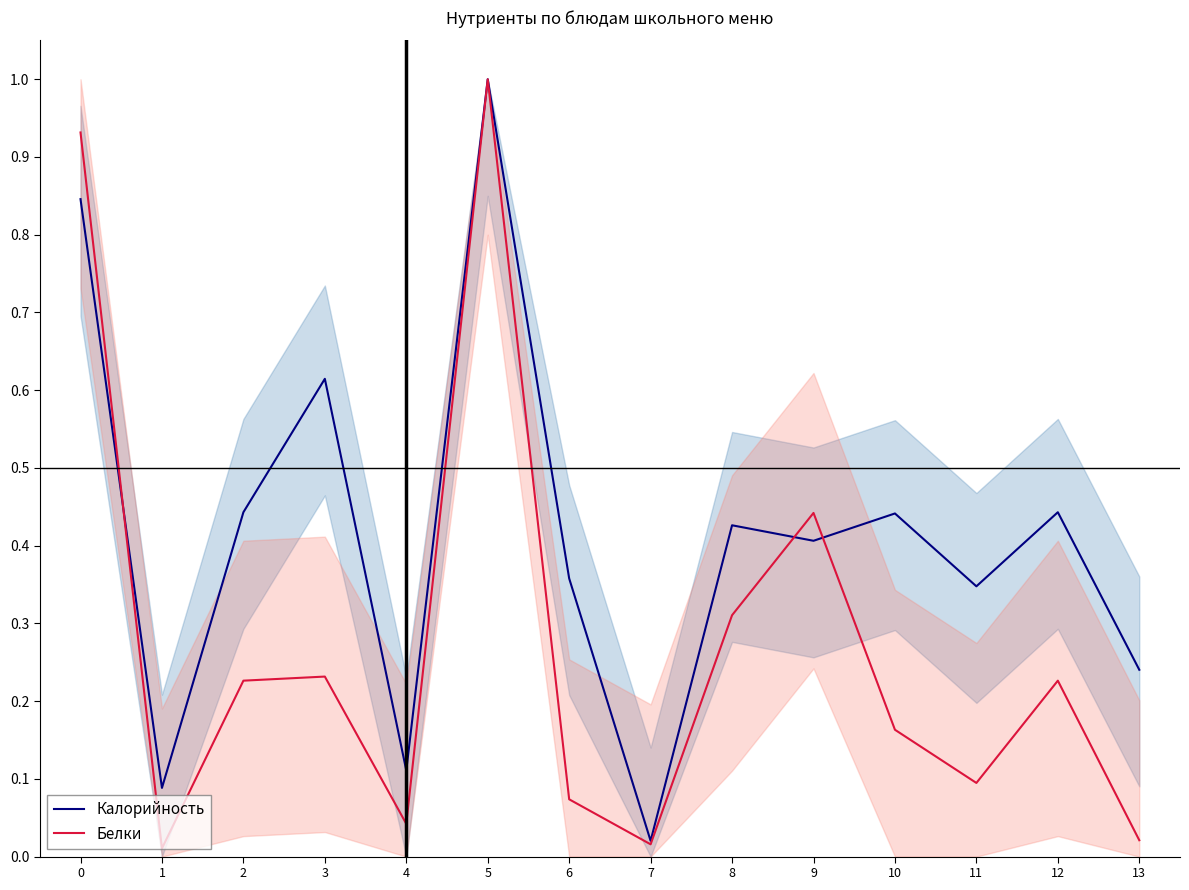

In Белки, how many points are lower than both neighbors (excluding endpoints)?

4